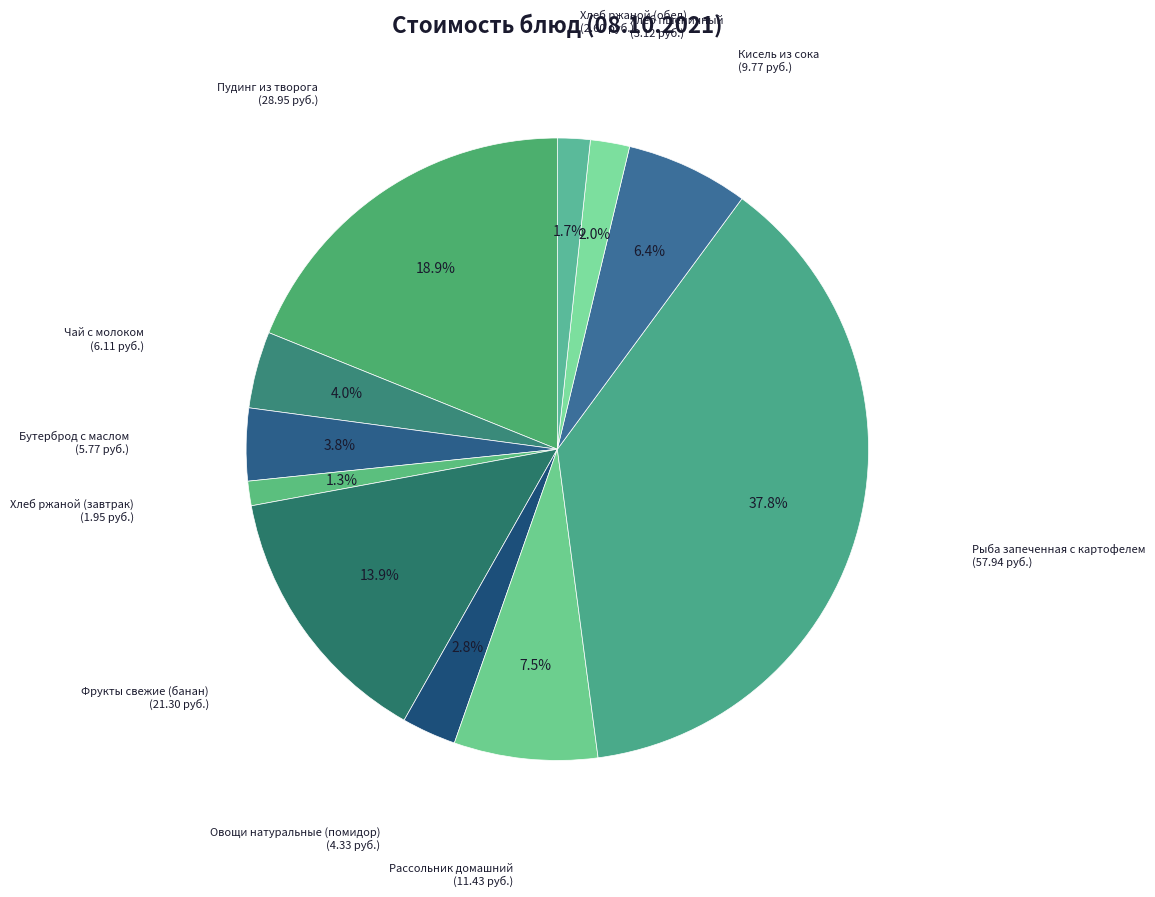

Is there any slice that represents more than half of the pie?

No